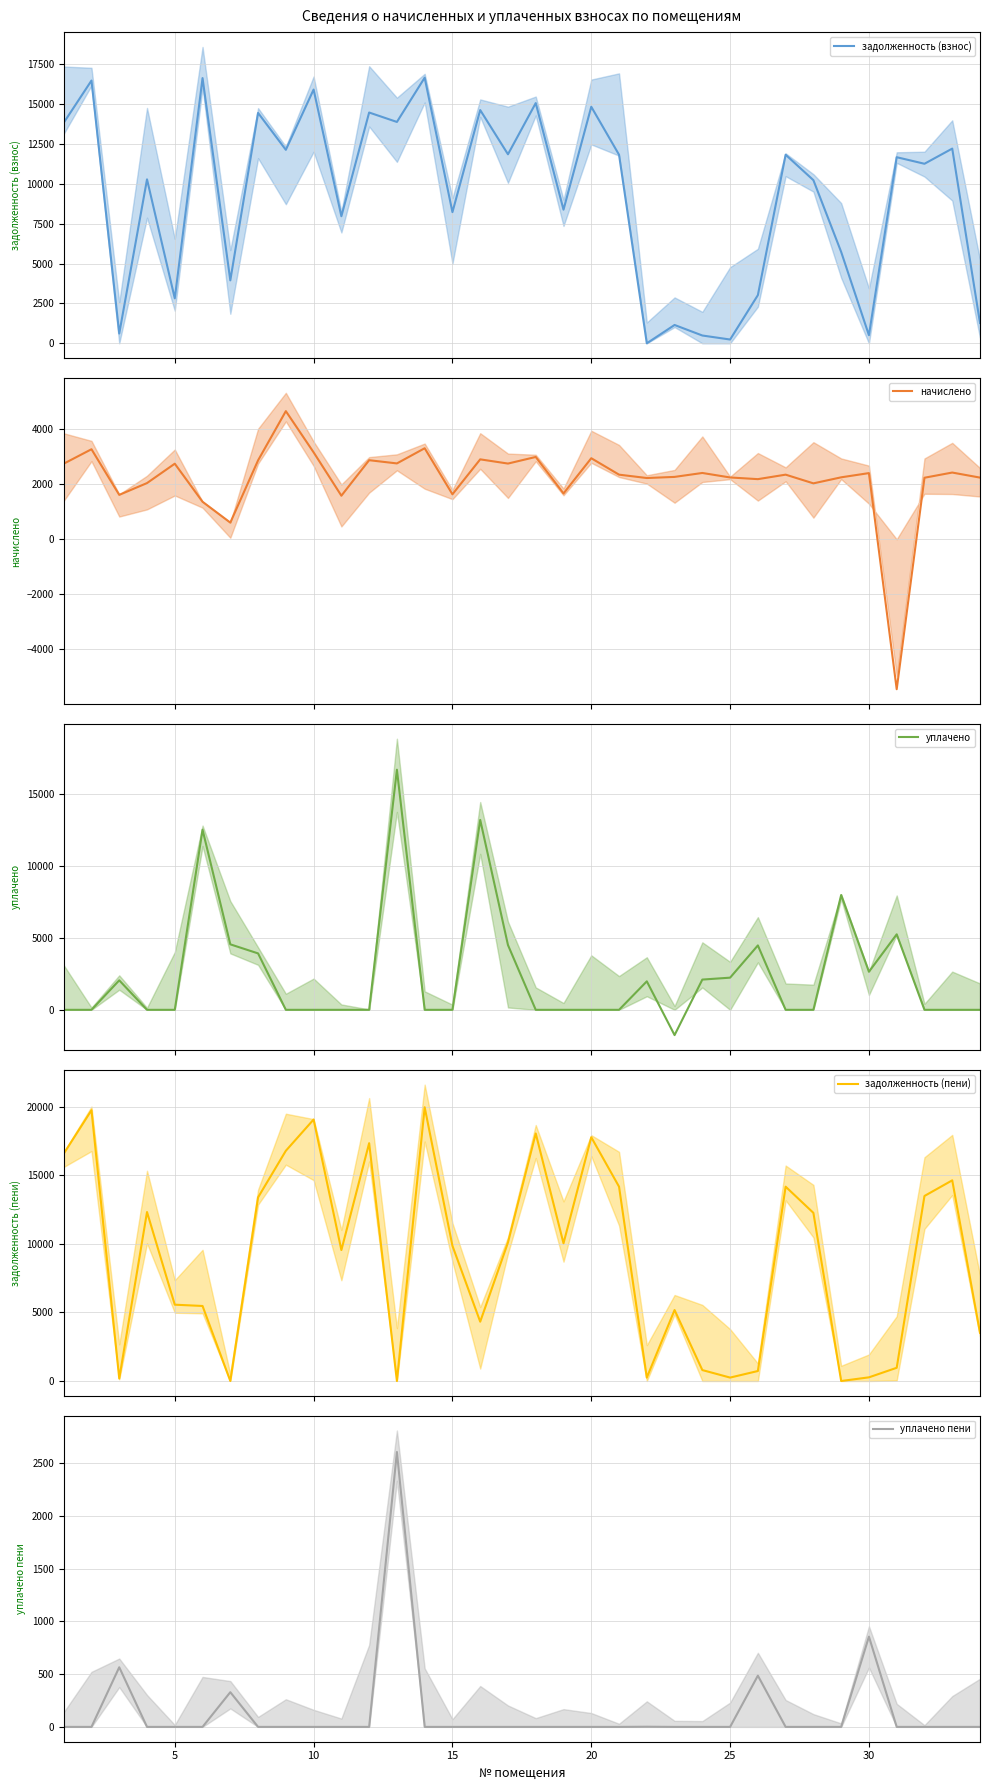

What is the sum of all уплачено values?

82294.3